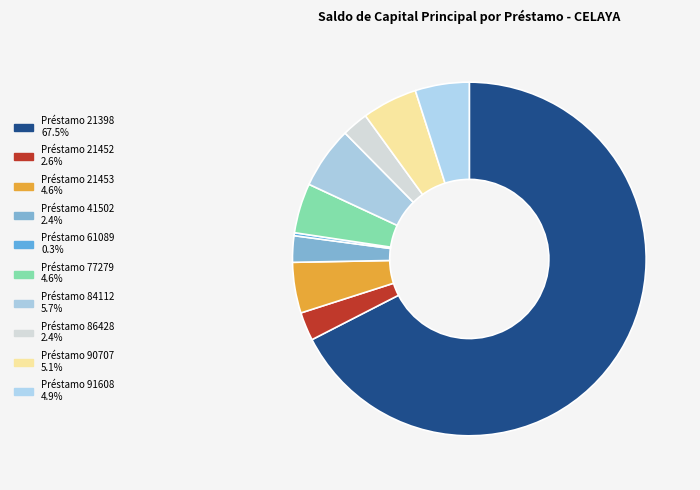

Which has a higher value, Préstamo 84112 or Préstamo 91608?

Préstamo 84112